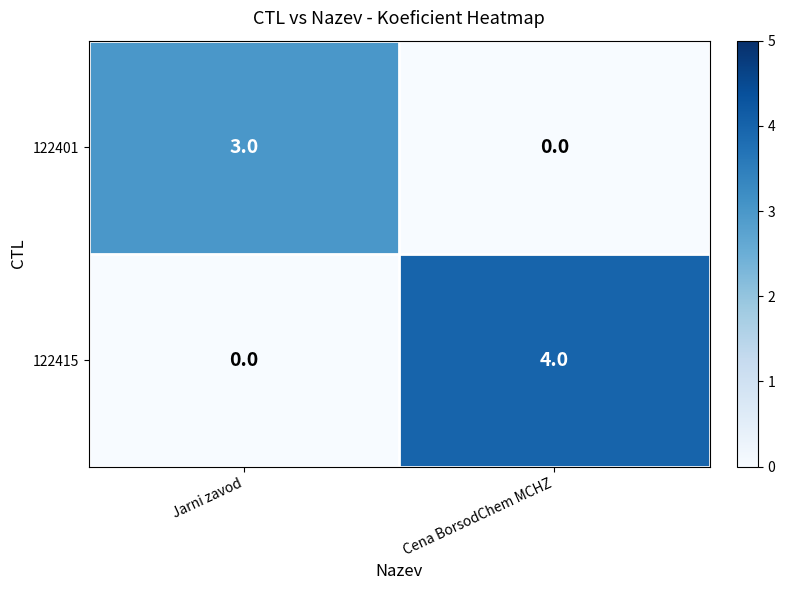

Which series has the largest total across all categories?

122415